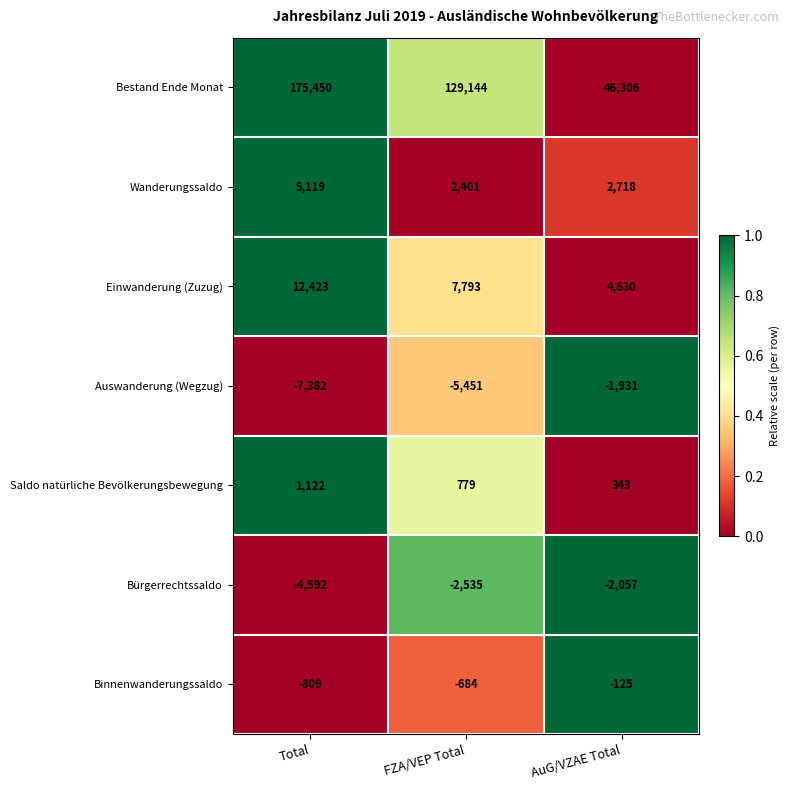

List the series in order of their peak value, lowest first.

Bürgerrechtssaldo, Auswanderung (Wegzug), Binnenwanderungssaldo, Saldo natürliche Bevölkerungsbewegung, Wanderungssaldo, Einwanderung (Zuzug), Bestand Ende Monat